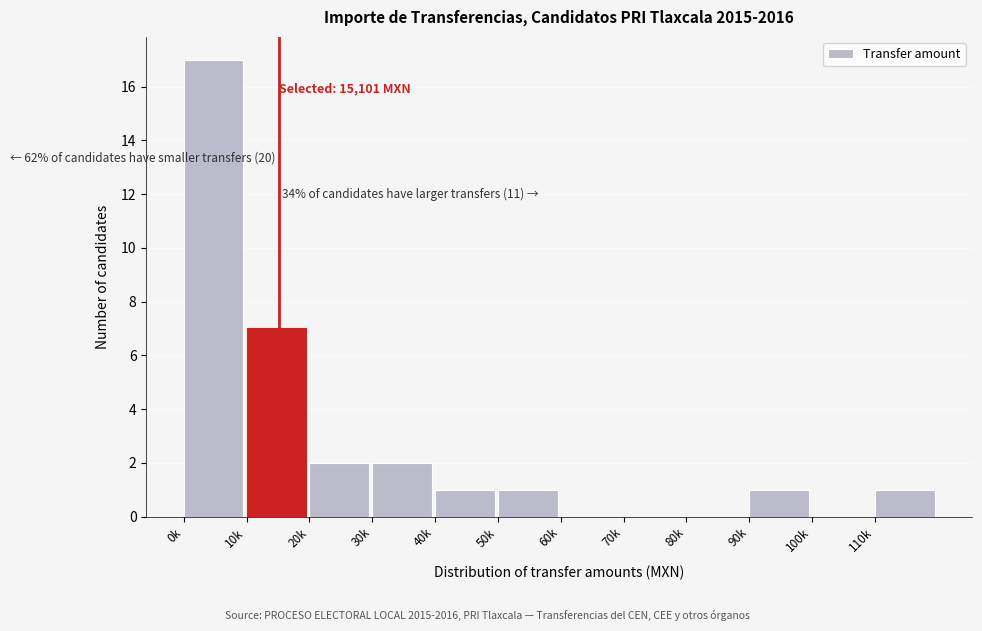

Reading right to left, list all the values displayed in this chart.

110k=1	100k=0	90k=1	80k=0	70k=0	60k=0	50k=1	40k=1	30k=2	20k=2	10k=7	0k=17